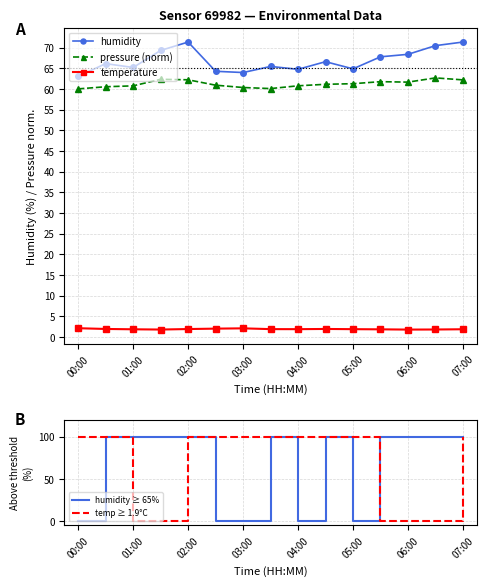

What is the minimum value for temperature?

1.8